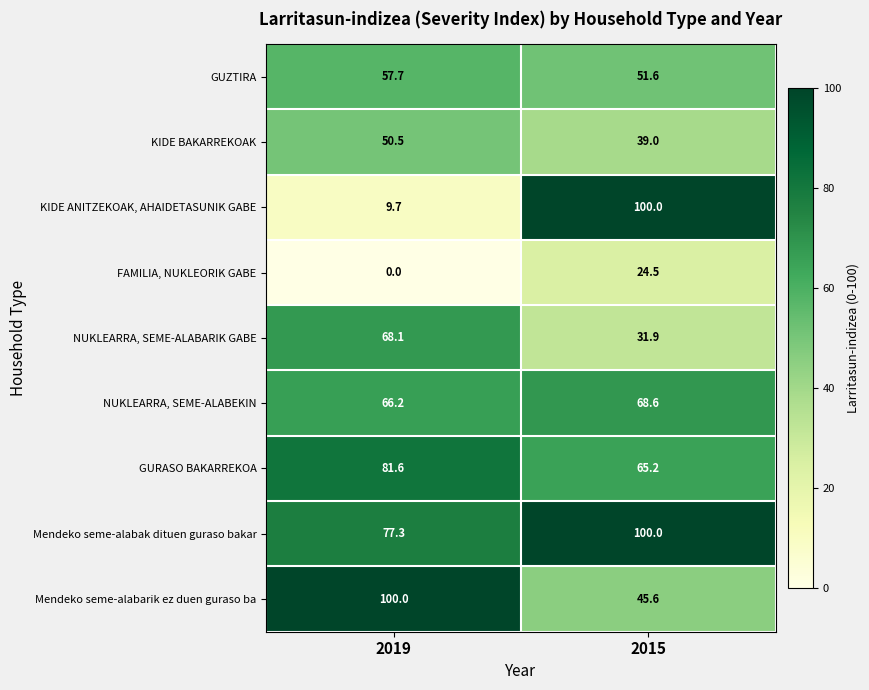

True or false: Mendeko seme-alabarik ez duen guraso ba has a value of 14.6 at 2015.

False